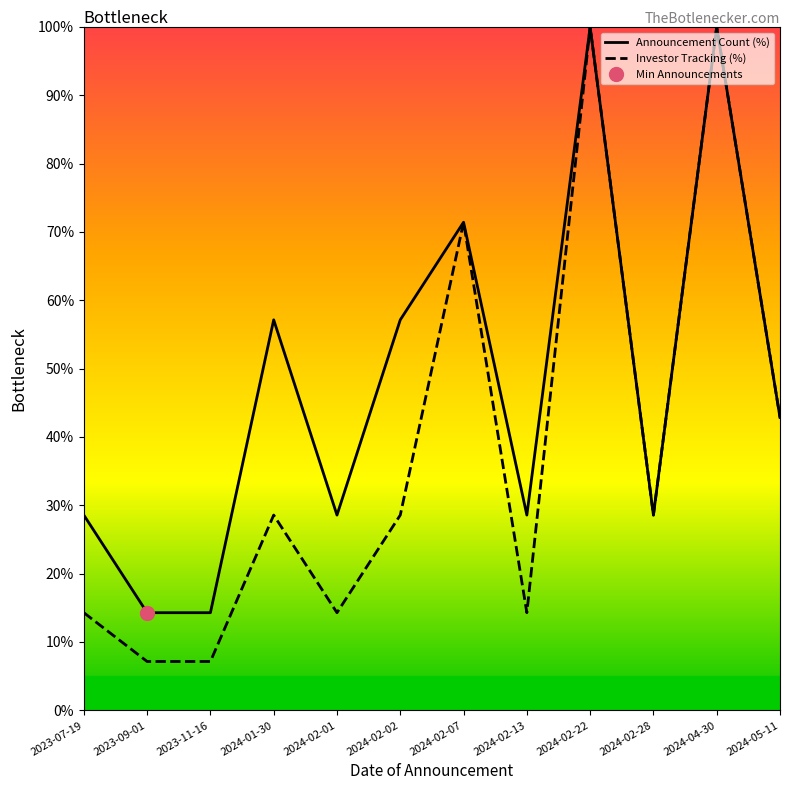

Reading right to left, extract all data points from this chart.

Announcement Count (%): 42.9	100.0	28.6	100.0	28.6	71.4	57.1	28.6	57.1	14.3	14.3	28.6
Investor Tracking (%): 42.9	100.0	28.6	100.0	14.3	71.4	28.6	14.3	28.6	7.1	7.1	14.3